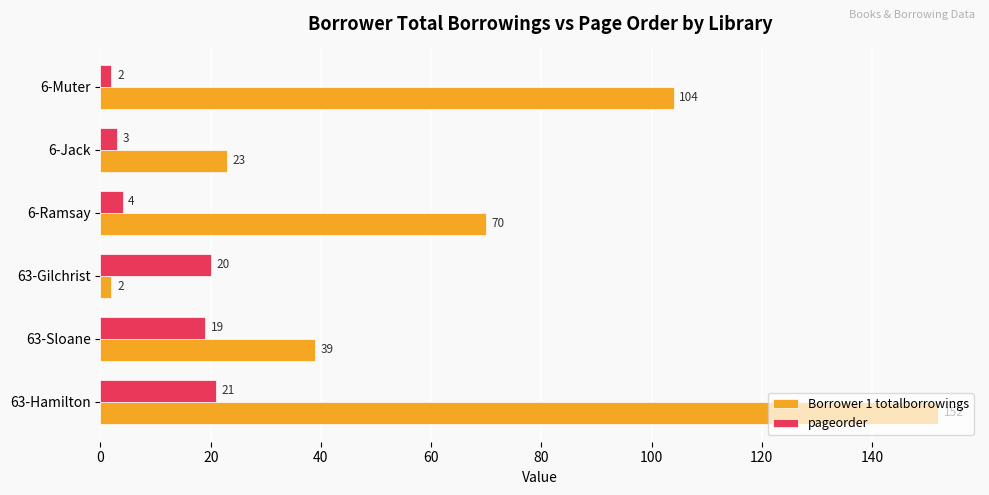

List the series in order of their overall mean, highest first.

Borrower 1 totalborrowings, pageorder